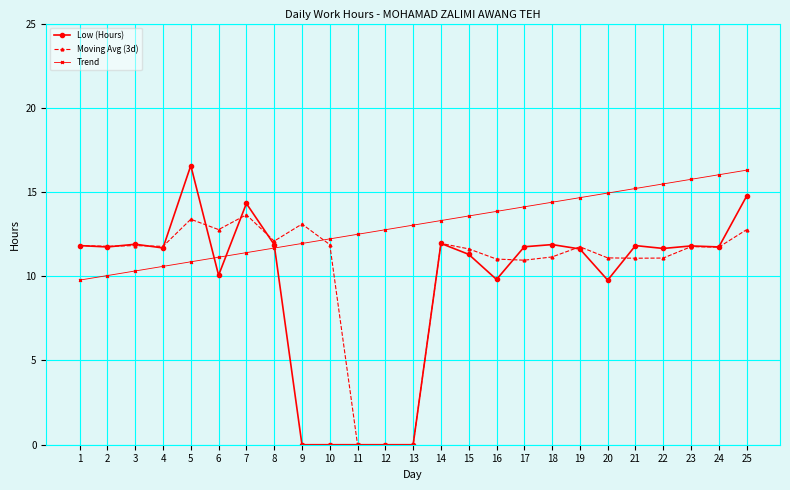

Where do Low (Hours) and Trend first cross each other?

5 and 6